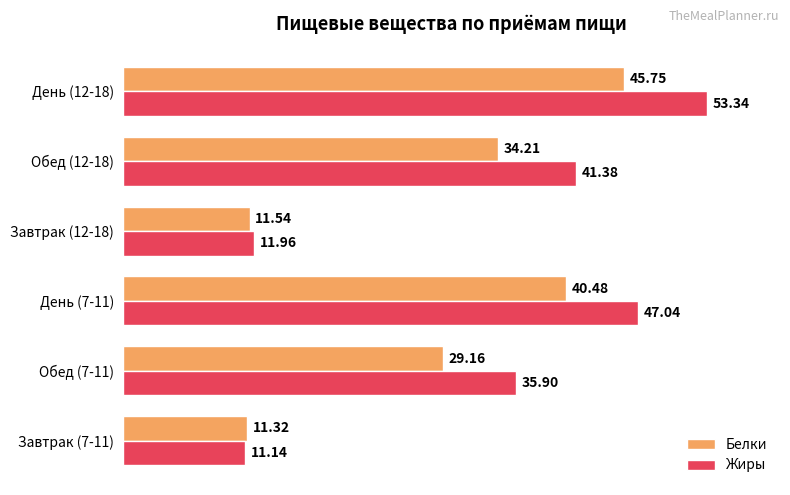

At which category does the chart reach its peak across all series?

День (12-18)